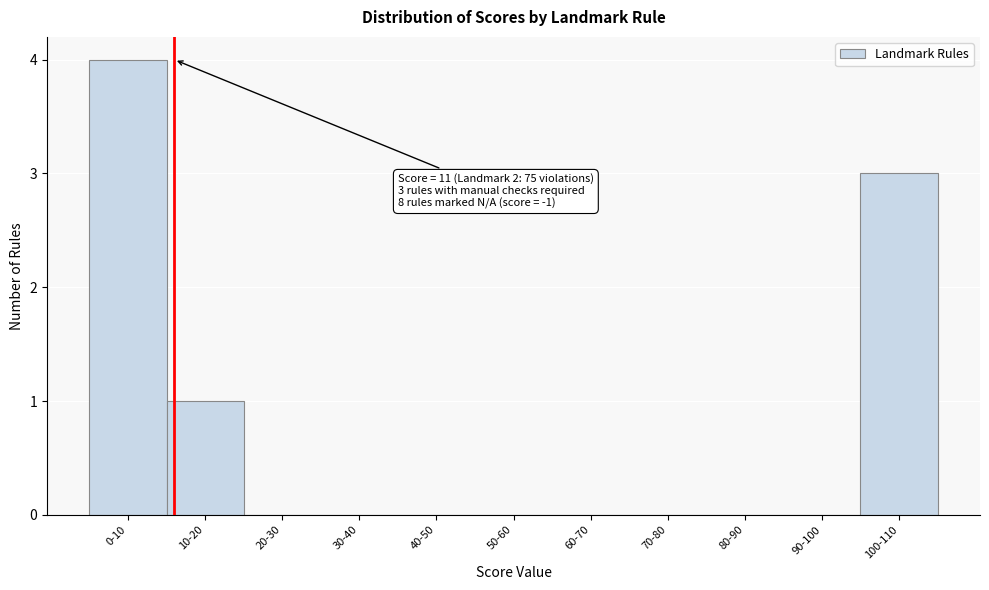

Reading left to right, extract all data points from this chart.

0-10=4	10-20=1	20-30=0	30-40=0	40-50=0	50-60=0	60-70=0	70-80=0	80-90=0	90-100=0	100-110=3